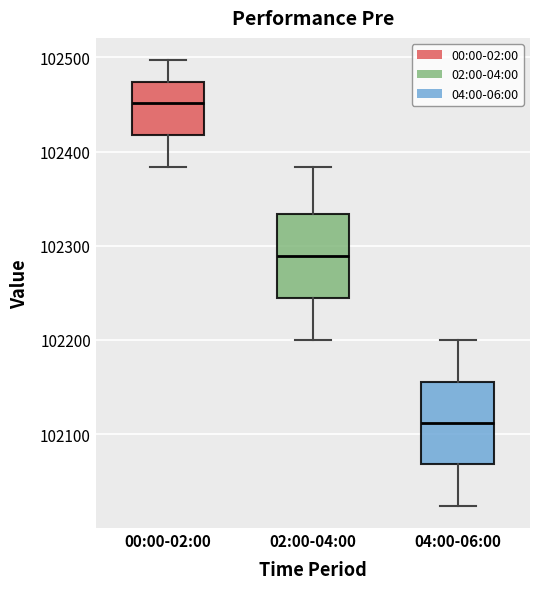

Which box has the highest median line?

00:00-02:00